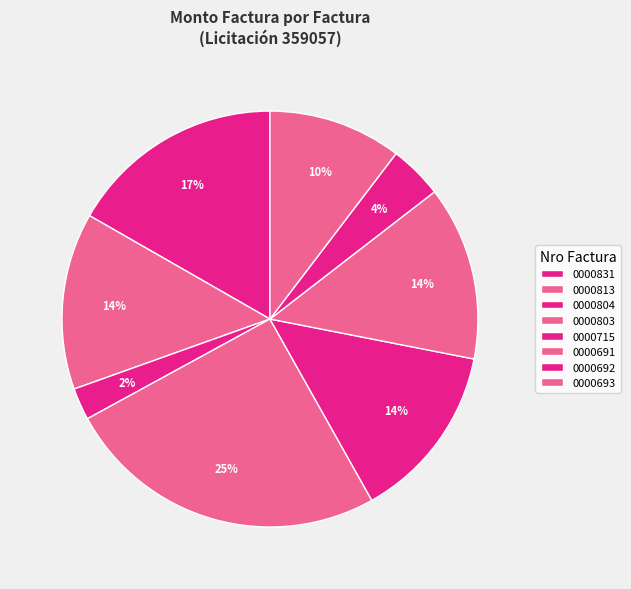

Is there any slice that represents more than half of the pie?

No